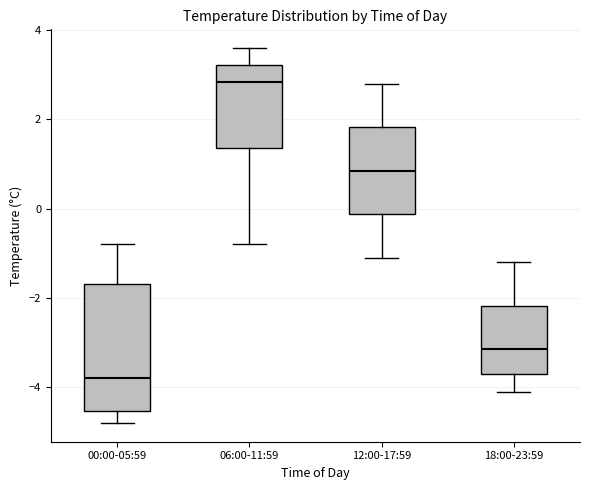

Where is the lower edge of the box for 00:00-05:59 on the y-axis? The values are not printed on the chart, so give them approximately, as read against the axis.

-4.6